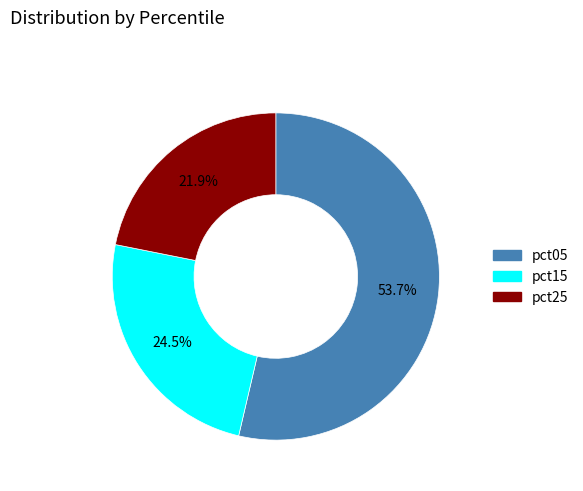

To the nearest percent, what is the difference between the largest and smallest slice percentages?

32%